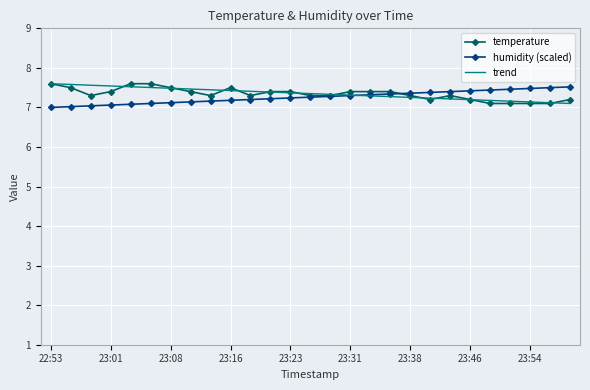

What is the minimum value for temperature?

7.1